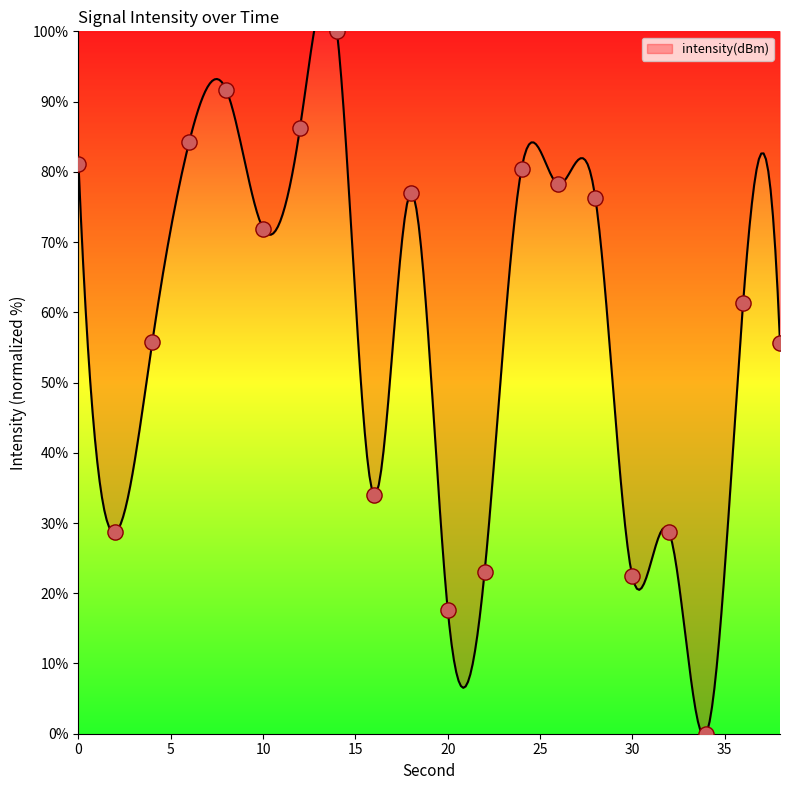

Which has a higher value, 6 or 8?

8